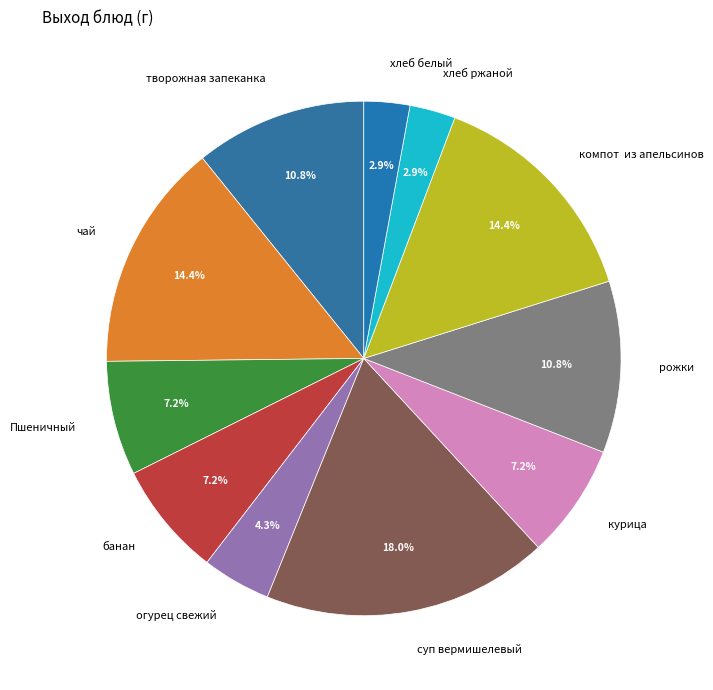

Which category has the biggest portion of the pie?

суп вермишелевый